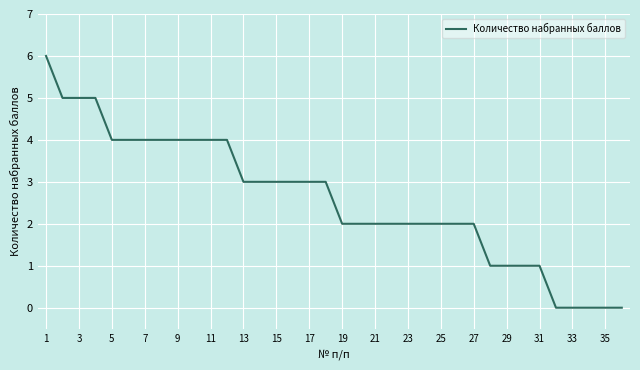

What is the greatest value displayed?

6